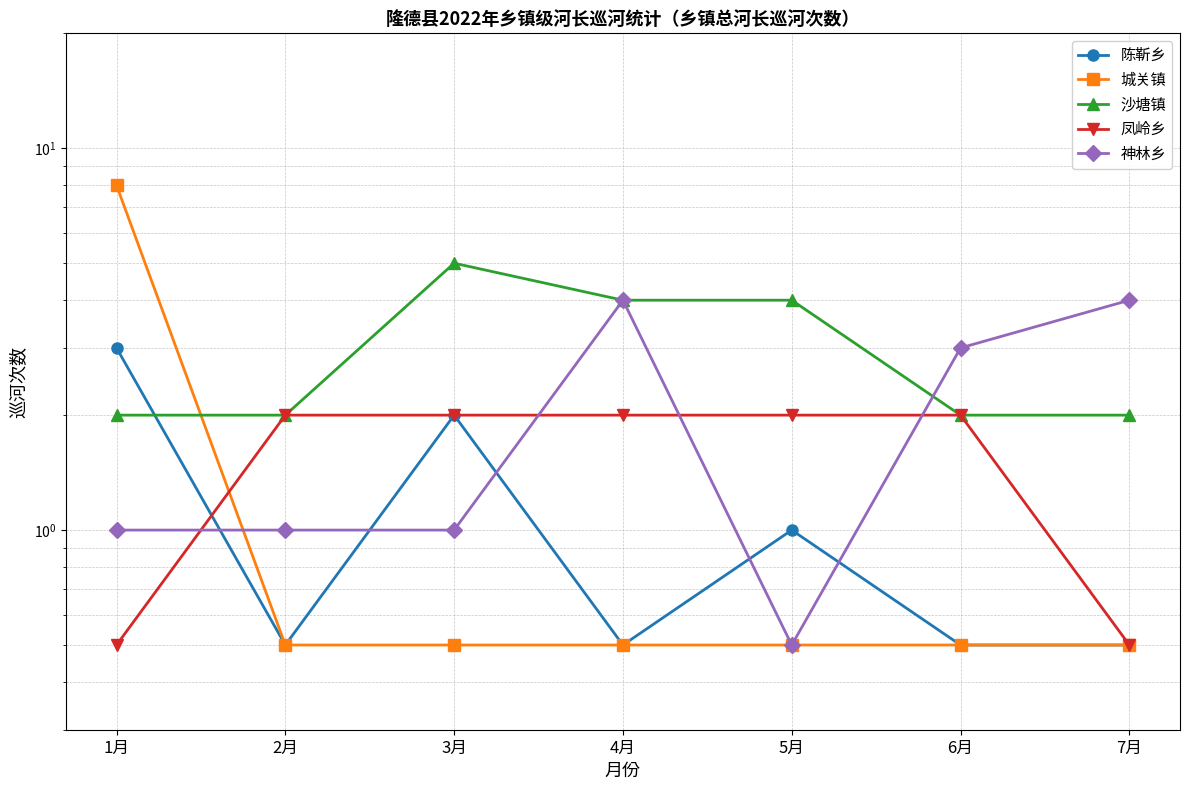

What is the difference between the highest and lowest values at 6月?

2.5